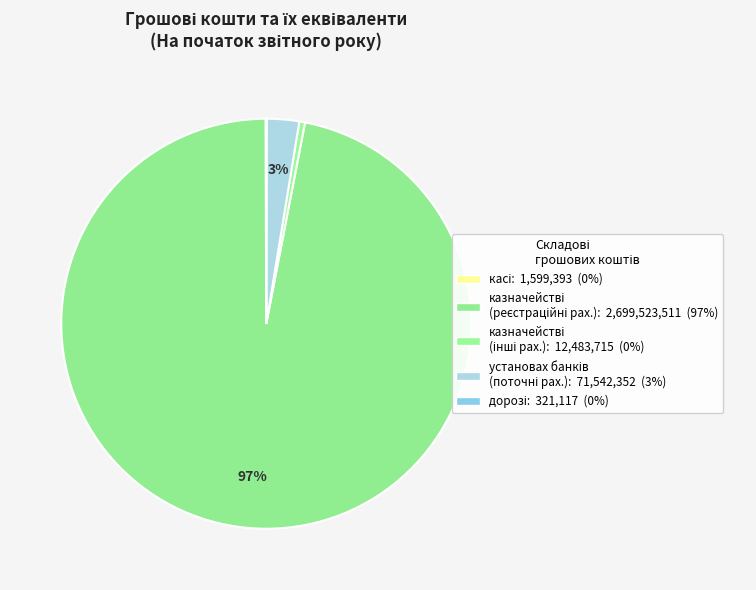

How many segments does this pie chart have?

5